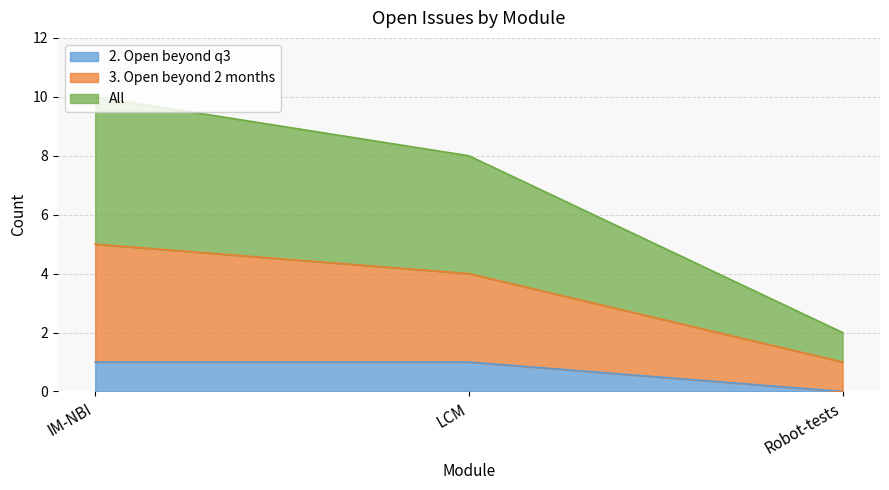

Rank the categories by 3. Open beyond 2 months value from lowest to highest.

Robot-tests, LCM, IM-NBI